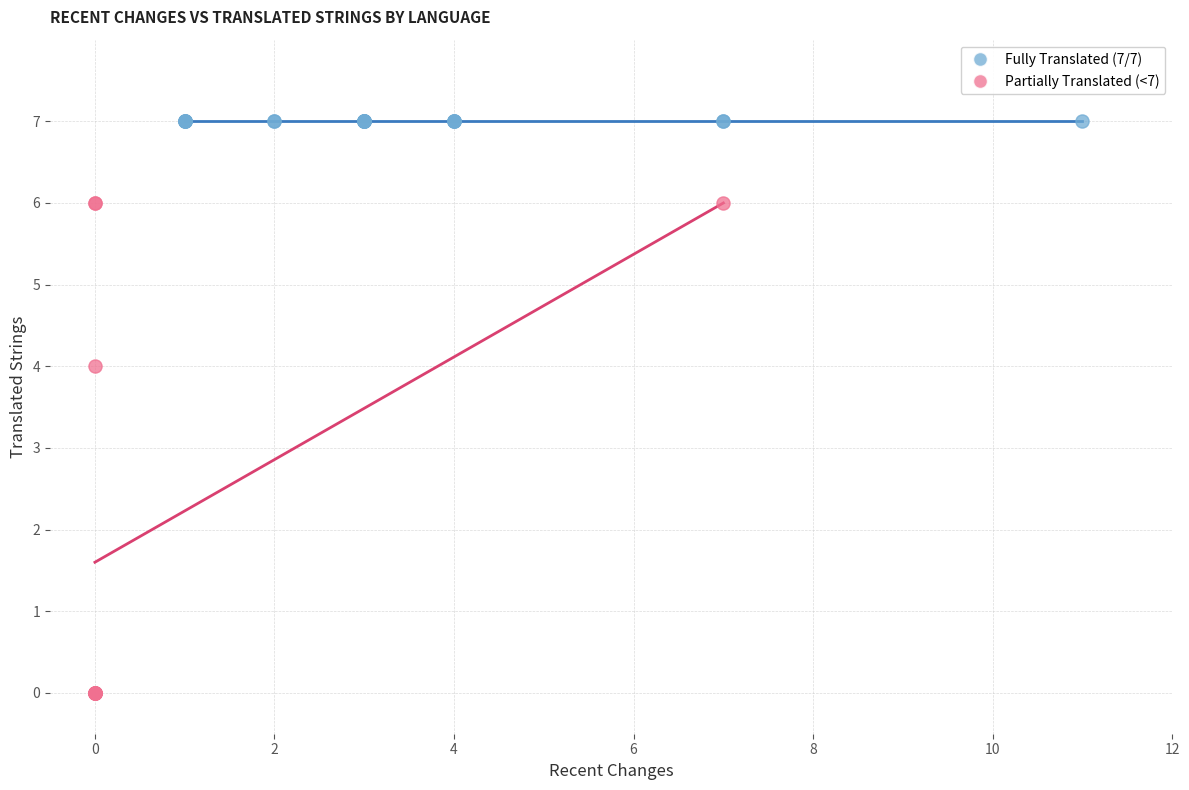

Which series contains the lowest Y value?

Partially Translated (<7)